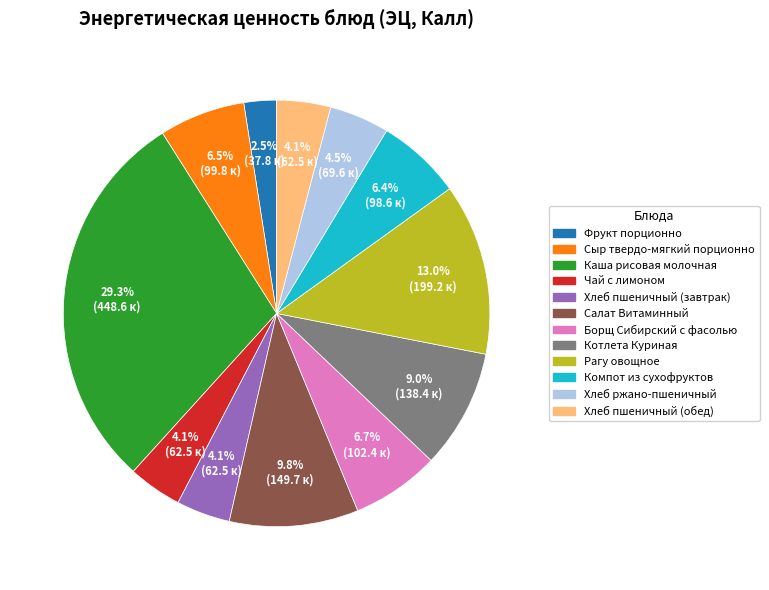

Which category has the smallest portion of the pie?

Фрукт порционно